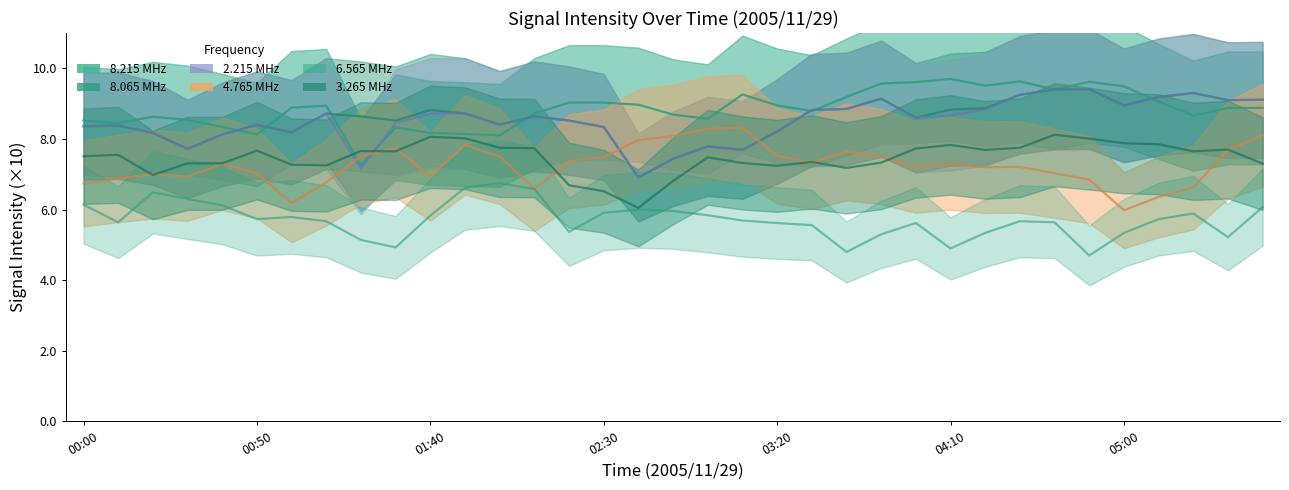

True or false:   3.265 has more than 2 interior local peaks.

True